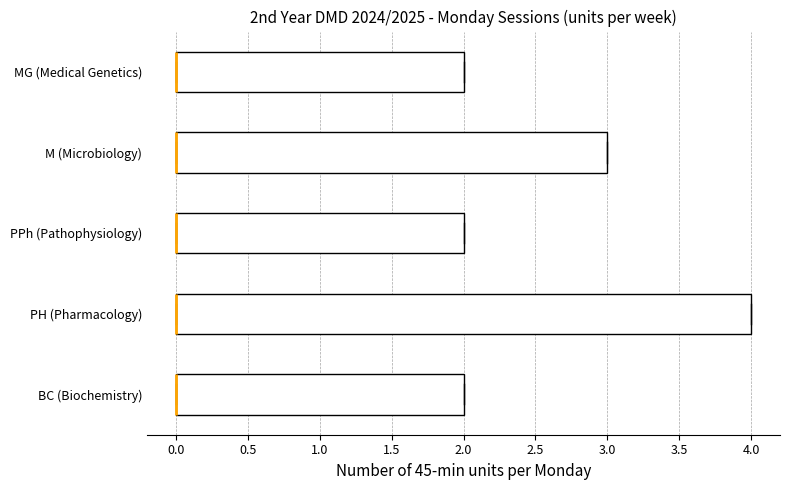

Reading bottom to top, transcribe this box plot: for each box, give where its median line is, the range the box spans, and where its two whiskers end, as read against the x-axis. The values are not printed on the chart, so give them approximately, as read against the axis.

BC (Biochemistry): median 0 (drawn on the box's left edge), box 0 to 2, whiskers 0 to 2
PH (Pharmacology): median 0 (drawn on the box's left edge), box 0 to 4, whiskers 0 to 4
PPh (Pathophysiology): median 0 (drawn on the box's left edge), box 0 to 2, whiskers 0 to 2
M (Microbiology): median 0 (drawn on the box's left edge), box 0 to 3, whiskers 0 to 3
MG (Medical Genetics): median 0 (drawn on the box's left edge), box 0 to 2, whiskers 0 to 2